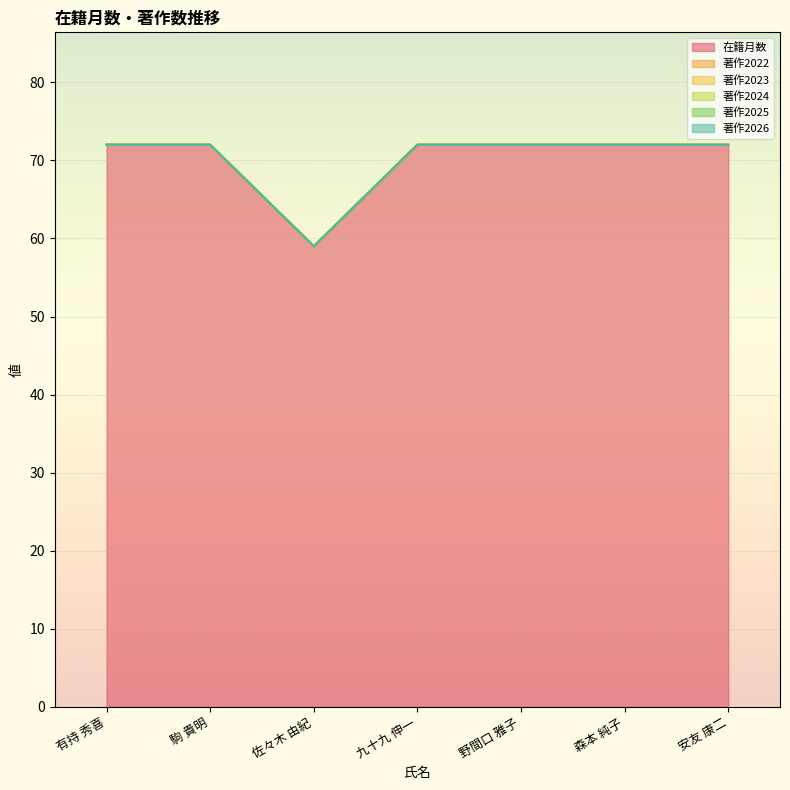

Reading right to left, list all the values displayed in this chart.

在籍月数: 安友 康二=72	森本 純子=72	野間口 雅子=72	九十九 伸一=72	佐々木 由紀=59	駒 貴明=72	有持 秀喜=72
著作2022: 安友 康二=0	森本 純子=0	野間口 雅子=0	九十九 伸一=0	佐々木 由紀=0	駒 貴明=0	有持 秀喜=0
著作2023: 安友 康二=0	森本 純子=0	野間口 雅子=0	九十九 伸一=0	佐々木 由紀=0	駒 貴明=0	有持 秀喜=0
著作2024: 安友 康二=0	森本 純子=0	野間口 雅子=0	九十九 伸一=0	佐々木 由紀=0	駒 貴明=0	有持 秀喜=0
著作2025: 安友 康二=0	森本 純子=0	野間口 雅子=0	九十九 伸一=0	佐々木 由紀=0	駒 貴明=0	有持 秀喜=0
著作2026: 安友 康二=0	森本 純子=0	野間口 雅子=0	九十九 伸一=0	佐々木 由紀=0	駒 貴明=0	有持 秀喜=0